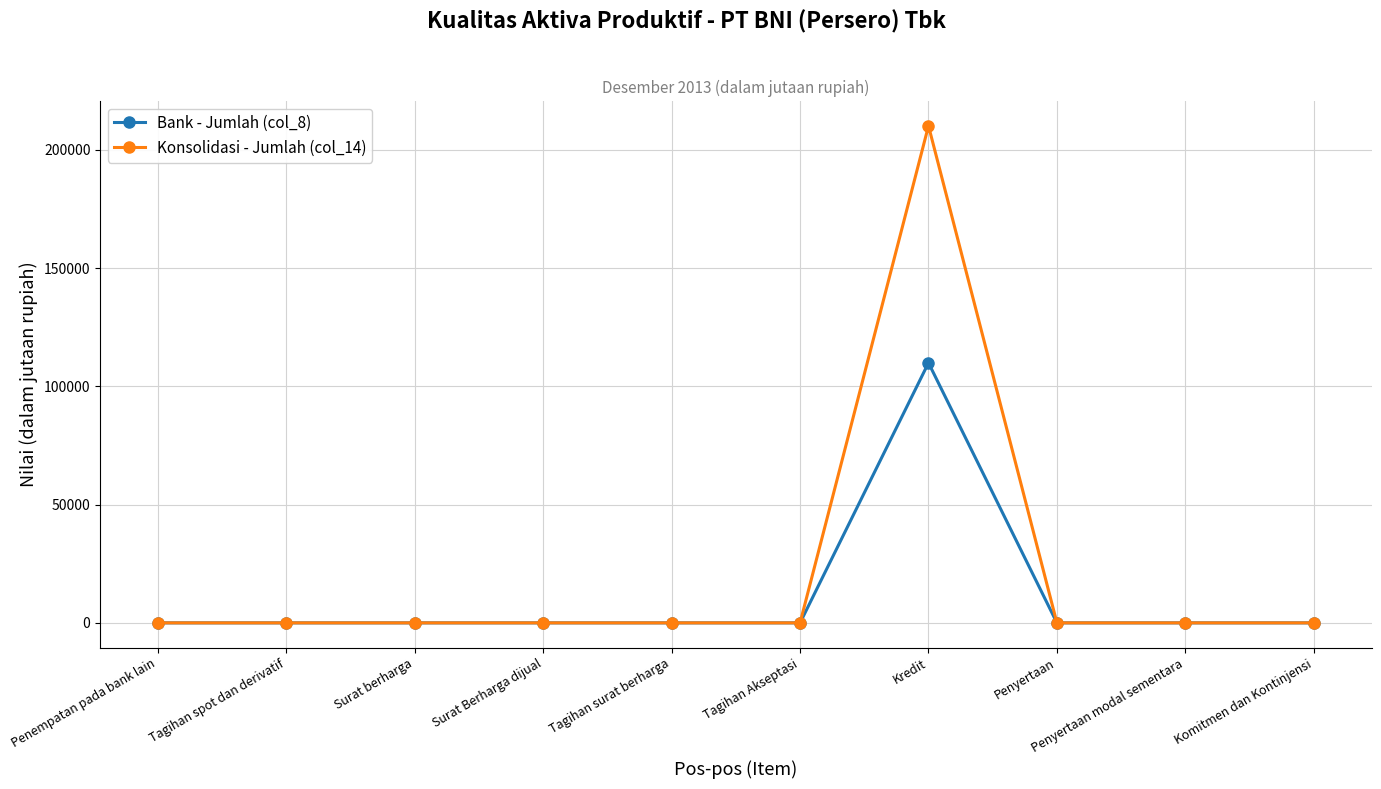

How many categories are shown in the chart?

10